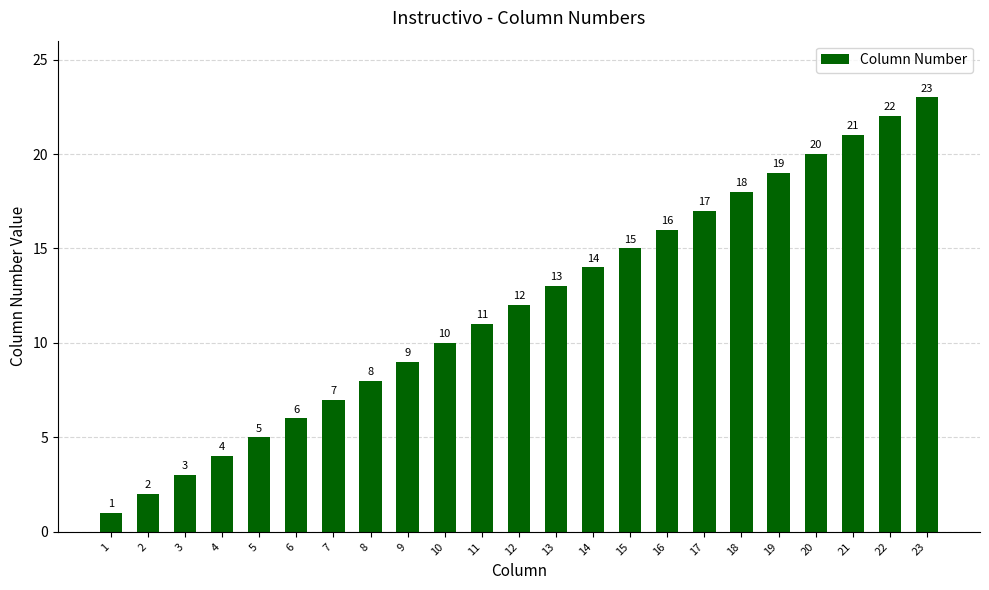

At which label is the value closest to 12?

12